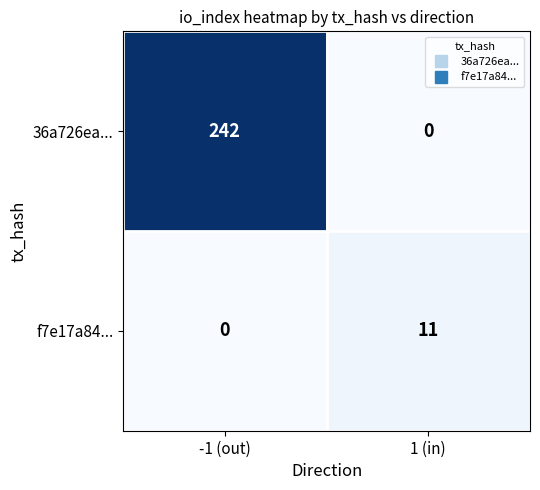

At which category is the sum across all series the highest?

-1 (out)